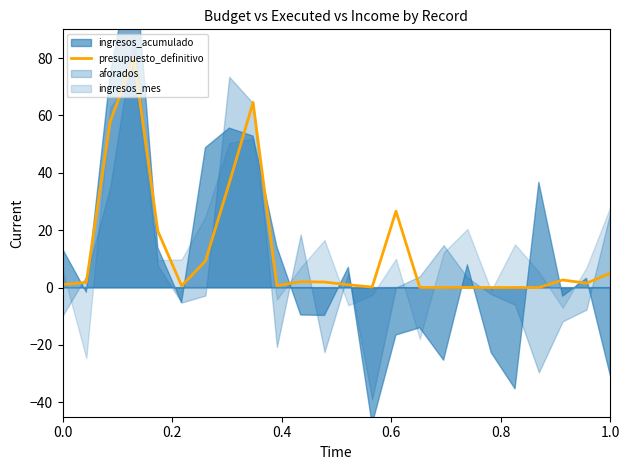

What is the sum of all values?

313.2